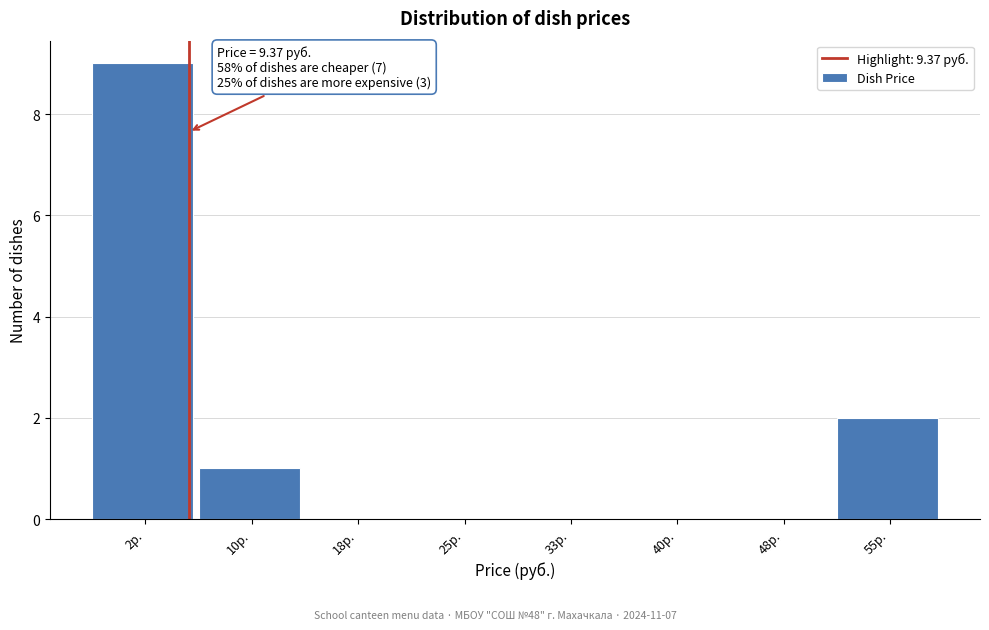

Reading left to right, what are all the values shown in this chart?

2р.=9	10р.=1	18р.=0	25р.=0	33р.=0	40р.=0	48р.=0	55р.=2